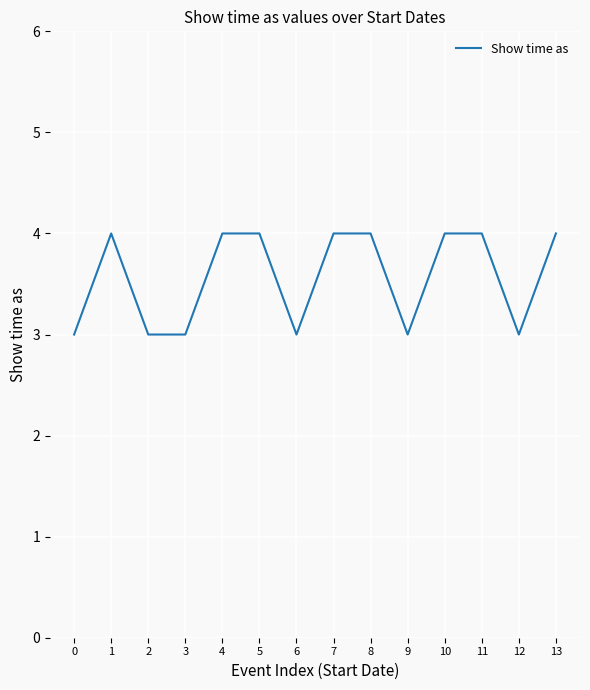

Reading right to left, extract all data points from this chart.

13=4	12=3	11=4	10=4	9=3	8=4	7=4	6=3	5=4	4=4	3=3	2=3	1=4	0=3